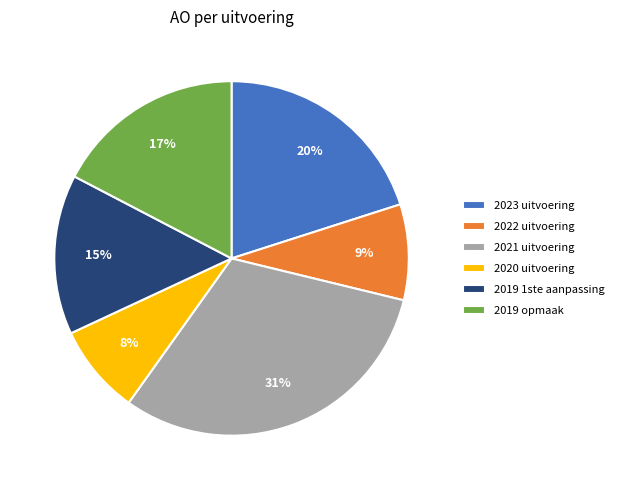

To the nearest percent, what percentage of the pie is 2021 uitvoering?

31%